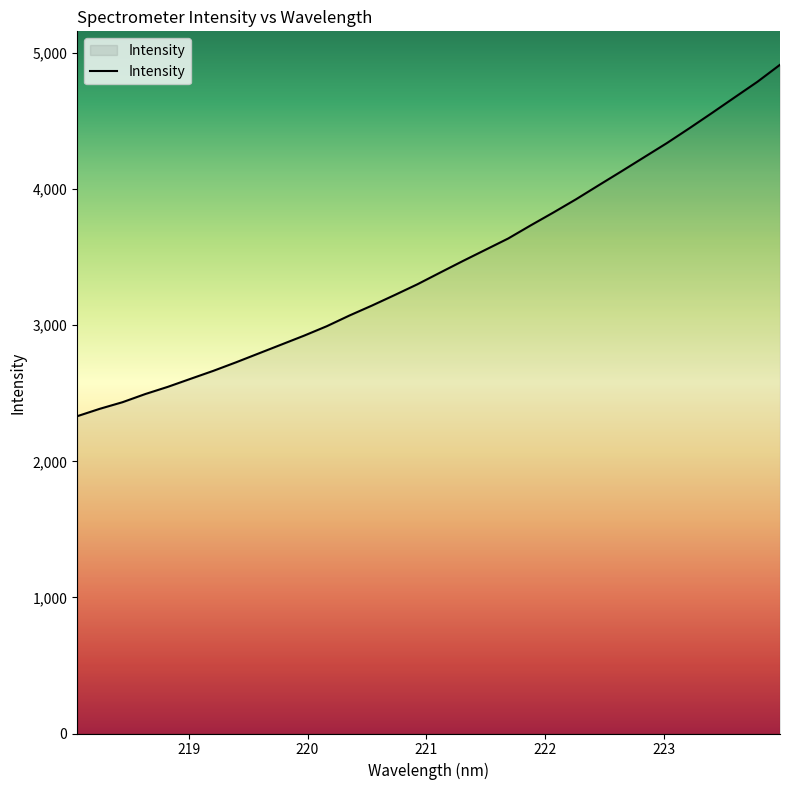

What is the greatest value displayed?

4914.6